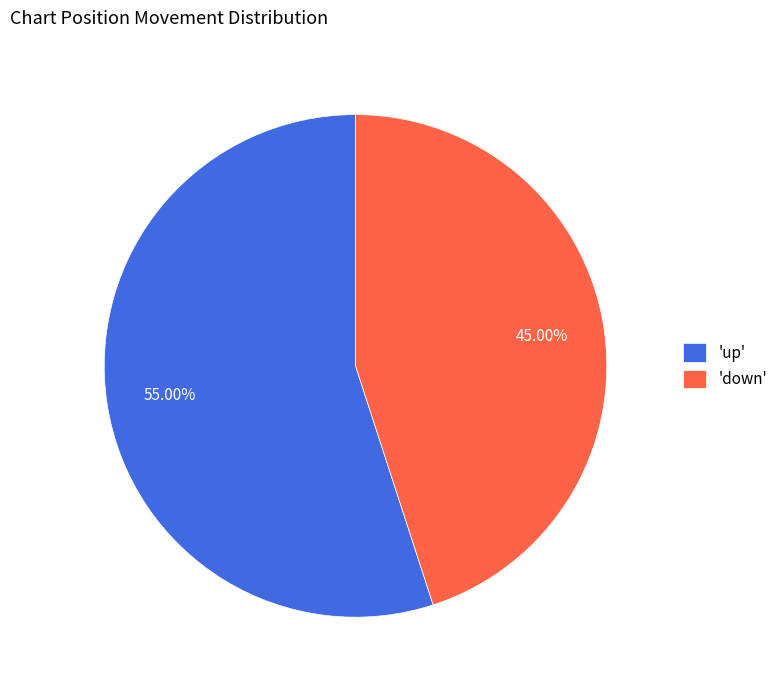

Which has a higher value, 'down' or 'up'?

'up'